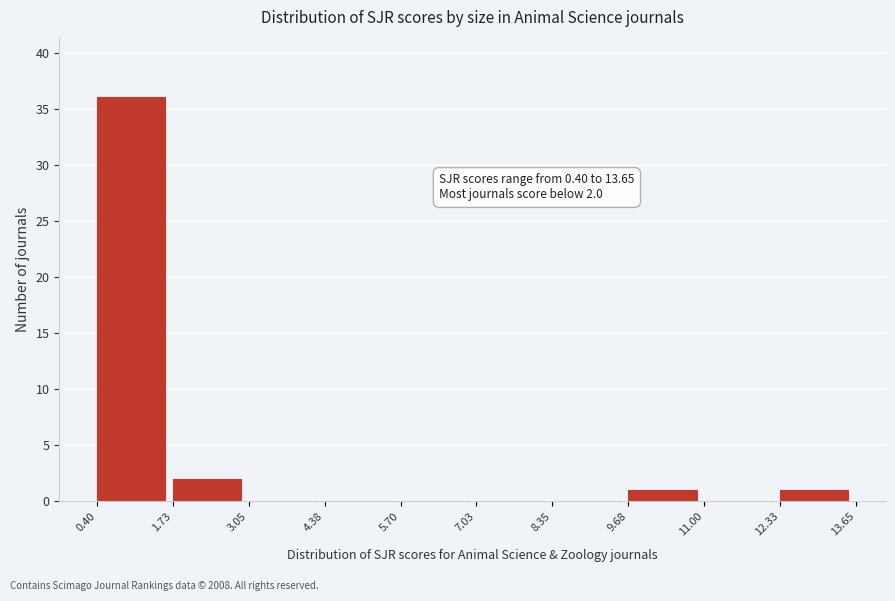

Over which range of the x-axis is the bar tallest?

0.40 to 1.73